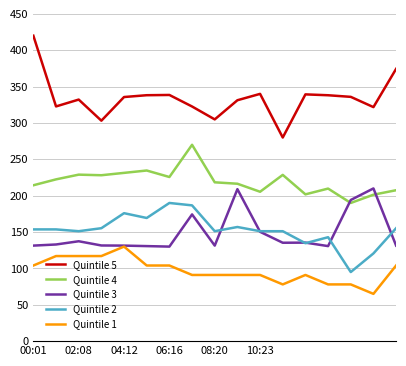

Does the chart have visible grid lines?

Yes